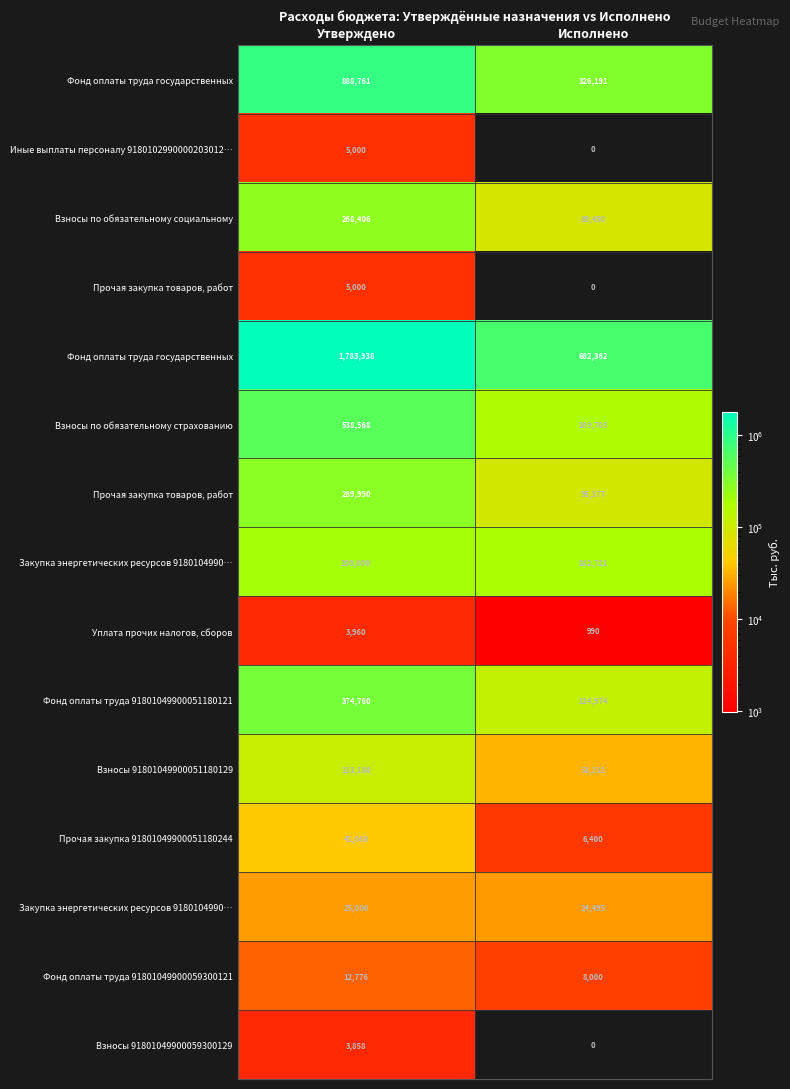

At which category does the chart reach its peak across all series?

Утверждено